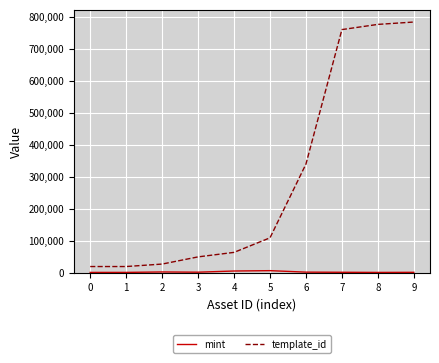

The template_id series shows 18668 at 0. True or false?

True